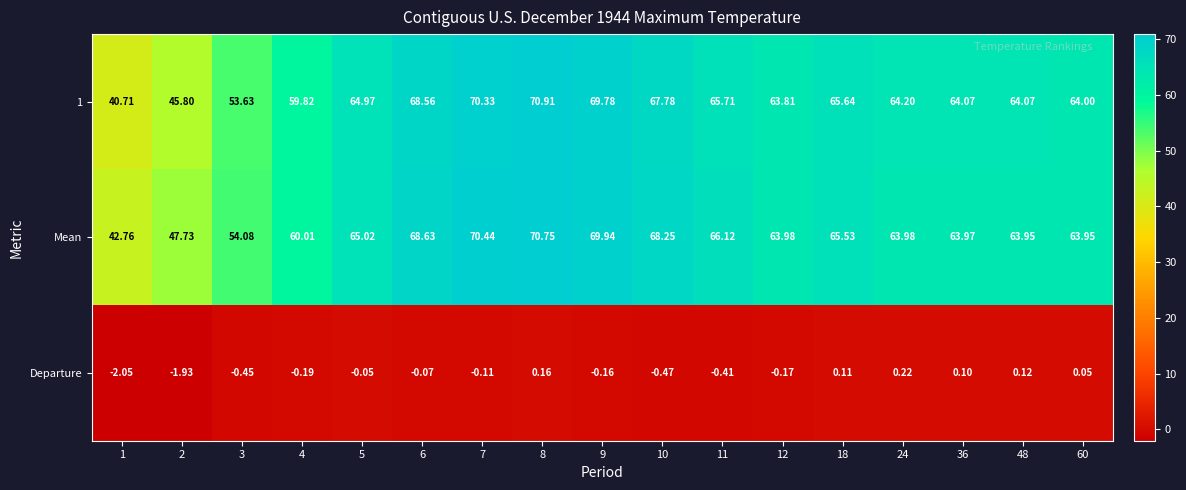

Which series has the largest total across all categories?

Mean